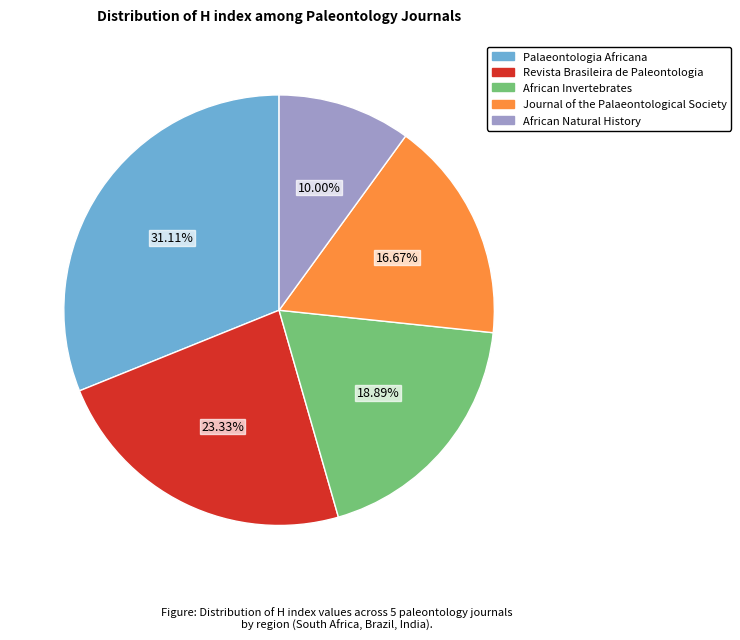

Between African Invertebrates and African Natural History, which is larger?

African Invertebrates